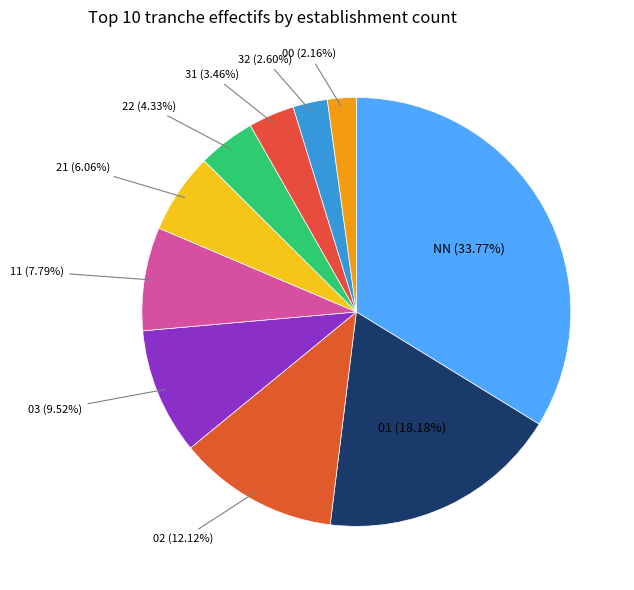

To the nearest percent, what is the combined percentage of 22 and 00?

6%